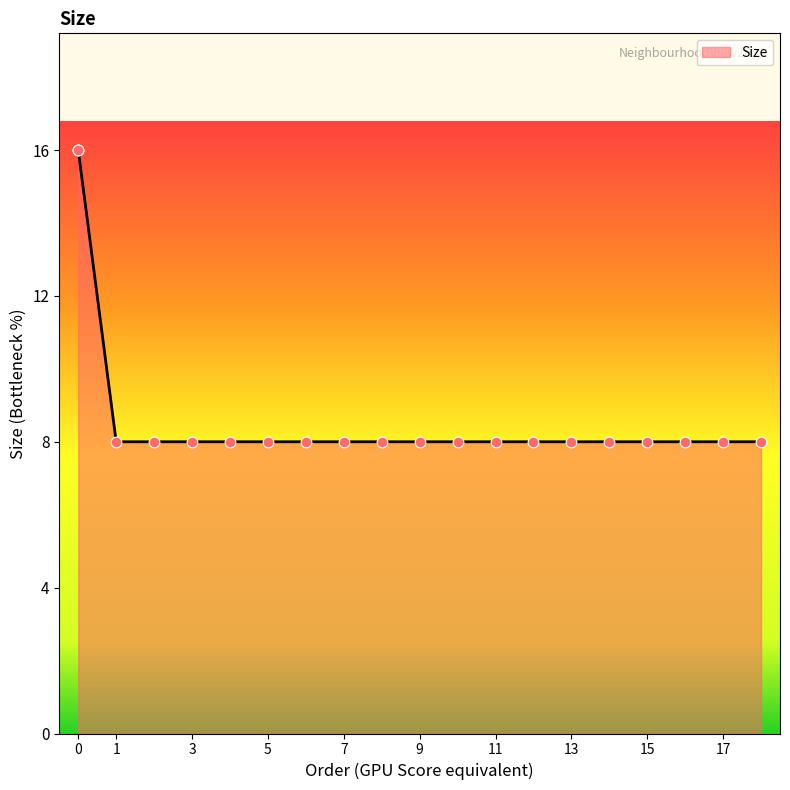

Between 5 and 2, which is larger?

5